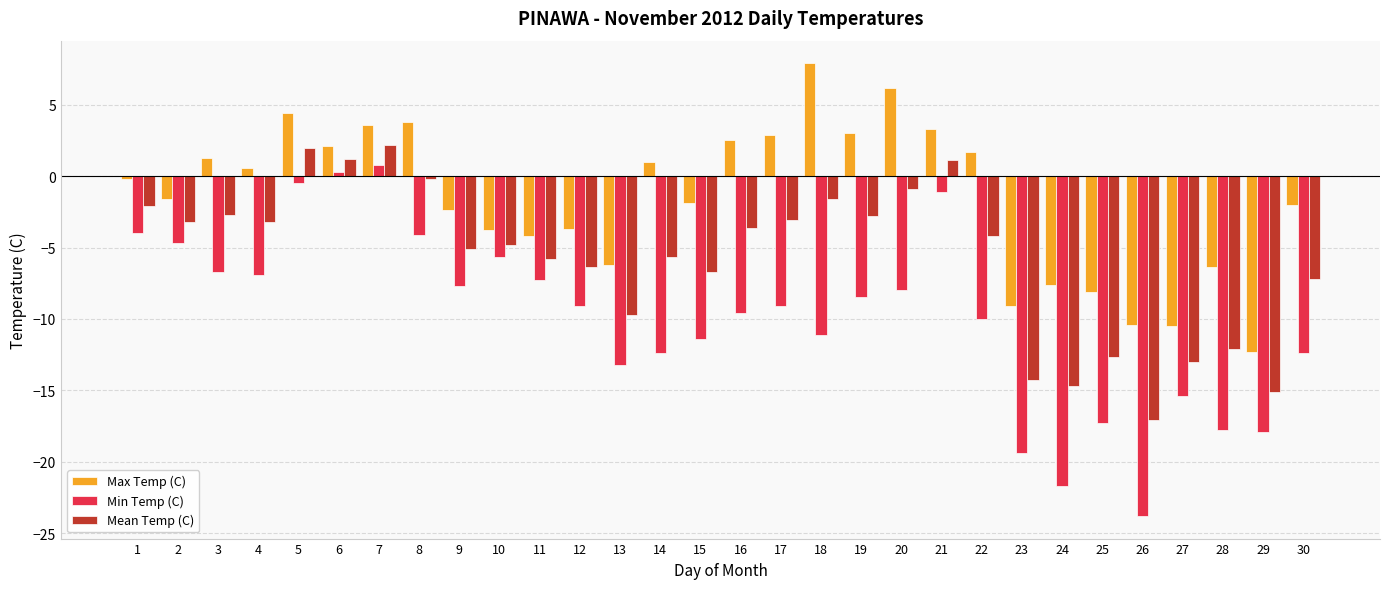

What are all the series names shown in the legend?

Max Temp (C), Min Temp (C), Mean Temp (C)